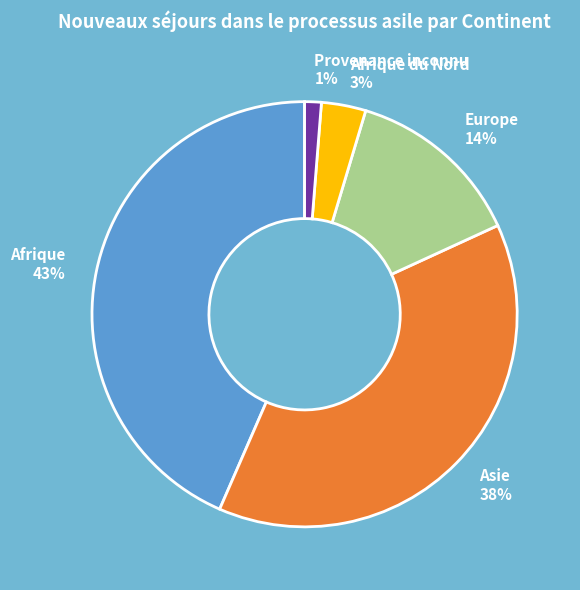

Which has a higher value, Asie or Afrique du Nord?

Asie